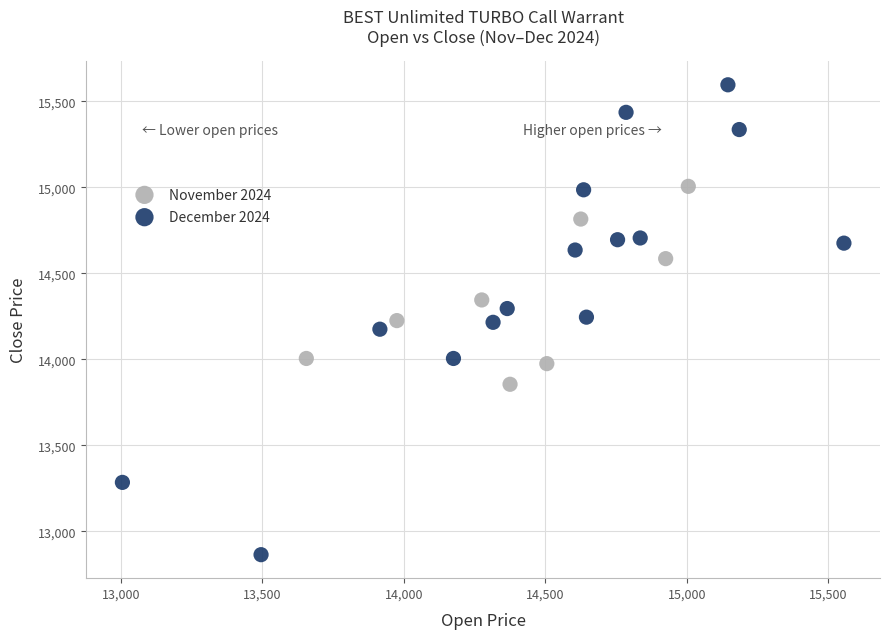

Which series contains the highest Y value?

December 2024